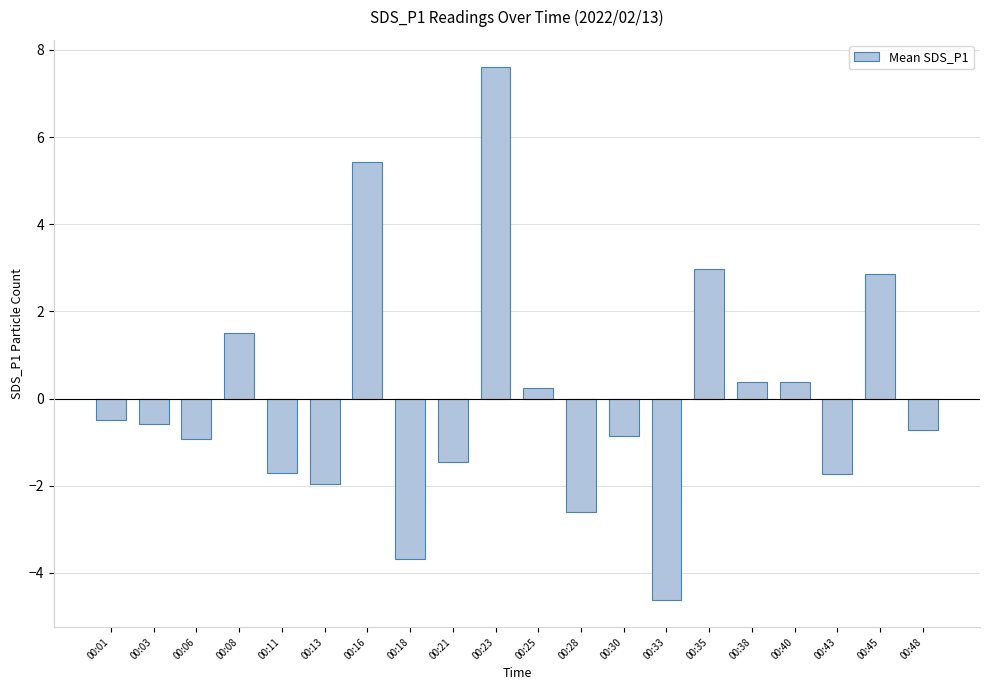

Reading right to left, what are all the values shown in this chart?

-0.7	2.8	-1.7	0.4	0.4	3.0	-4.6	-0.9	-2.6	0.2	7.6	-1.5	-3.7	5.4	-2.0	-1.7	1.5	-0.9	-0.6	-0.5